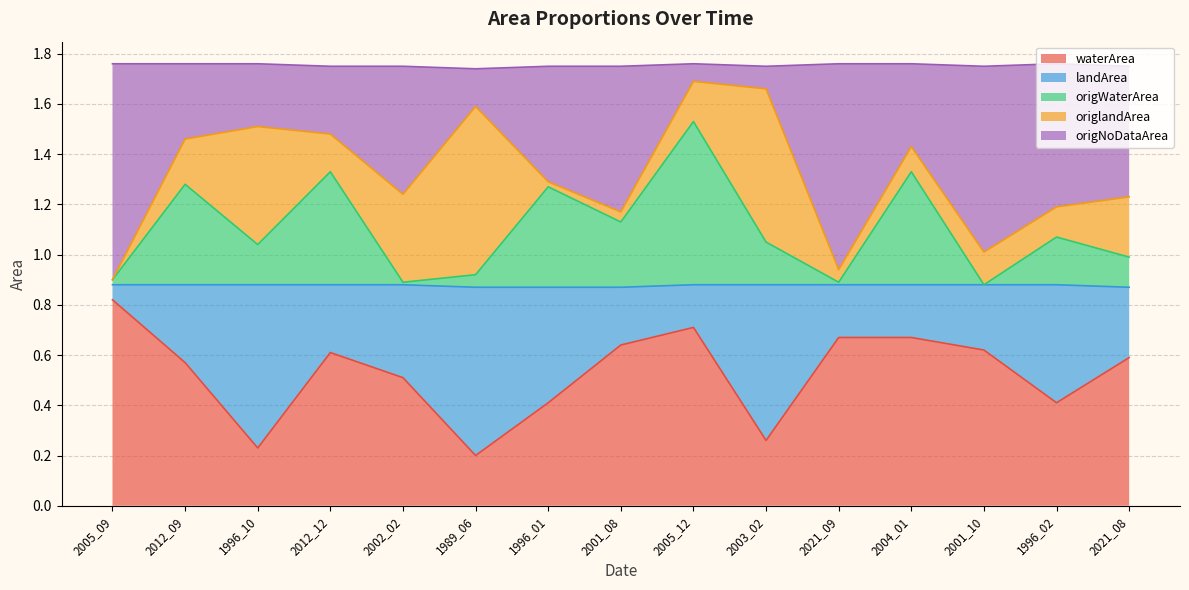

What are all the series names shown in the legend?

waterArea, landArea, origWaterArea, origlandArea, origNoDataArea